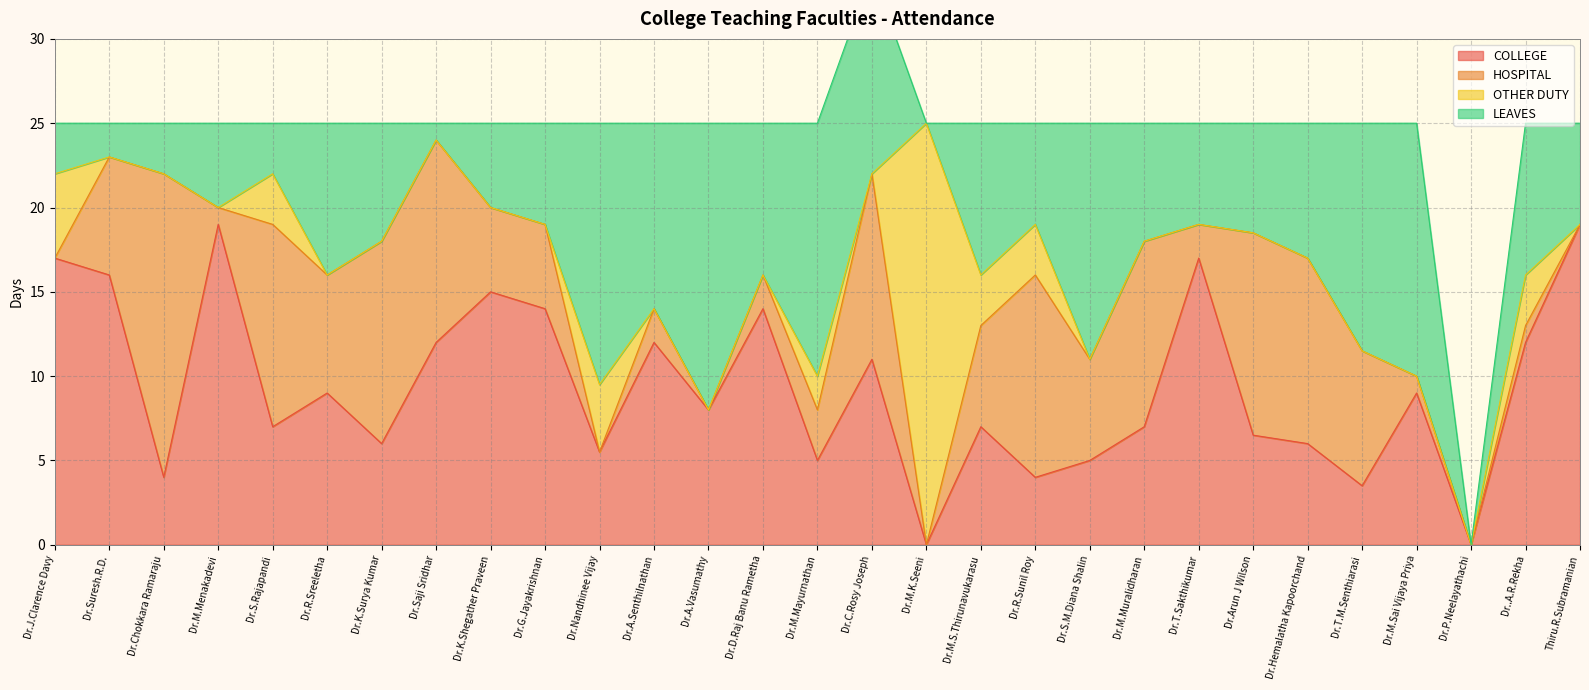

Where is the first local maximum for OTHER DUTY?

Dr.S.Rajapandi